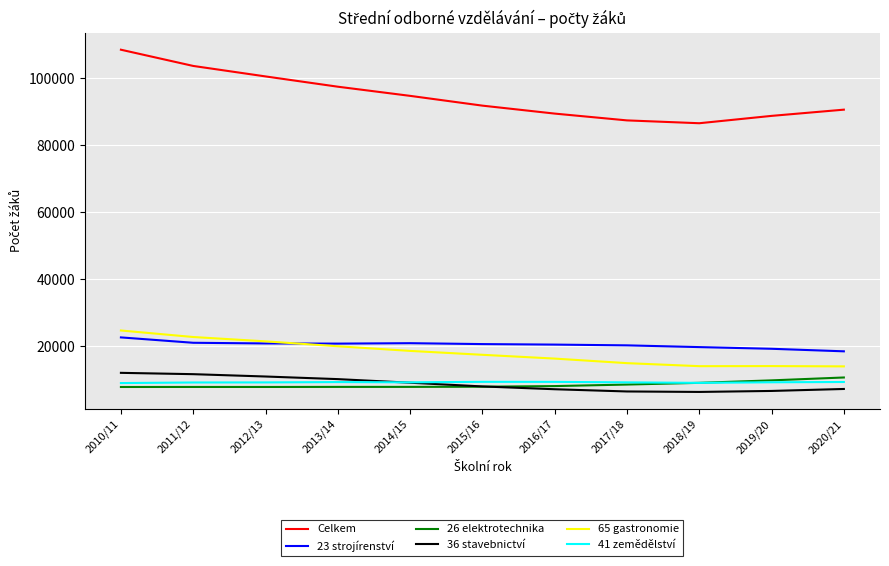

How many intersections are there between 23 strojírenství and 65 gastronomie?

1